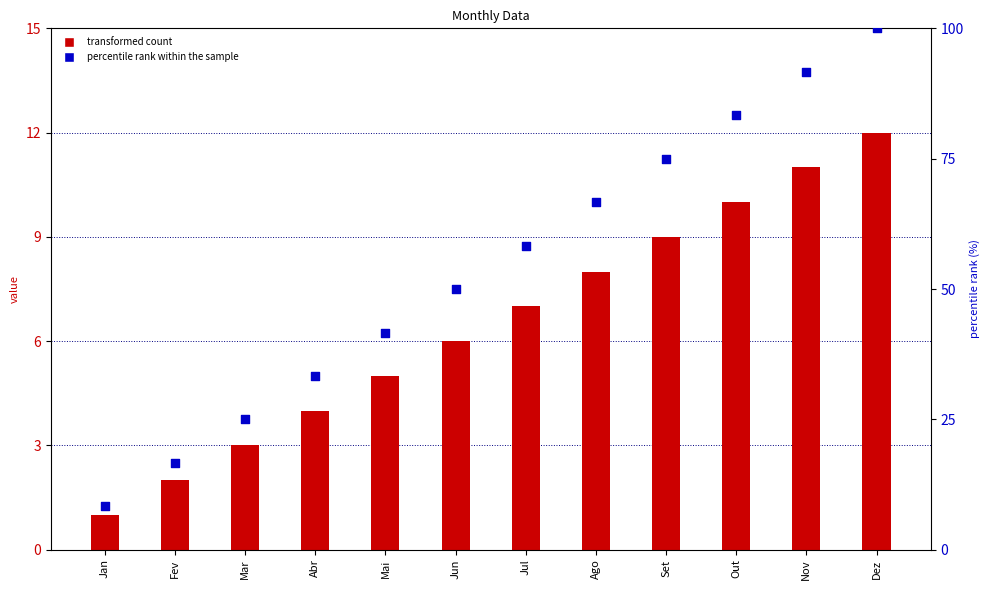

Which series contains the lowest Y value?

transformed count